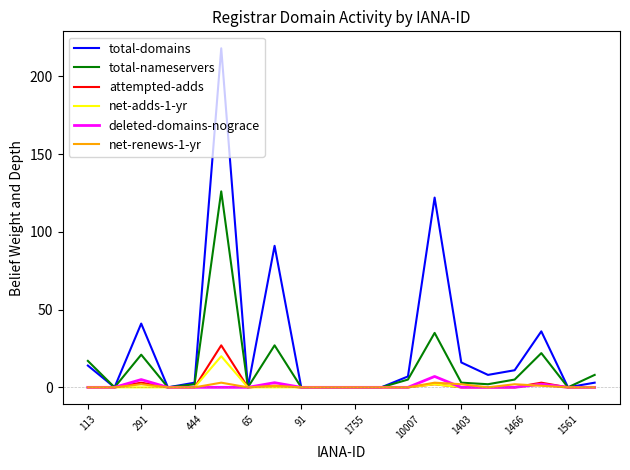

Which series has the largest range (max minus min)?

total-domains